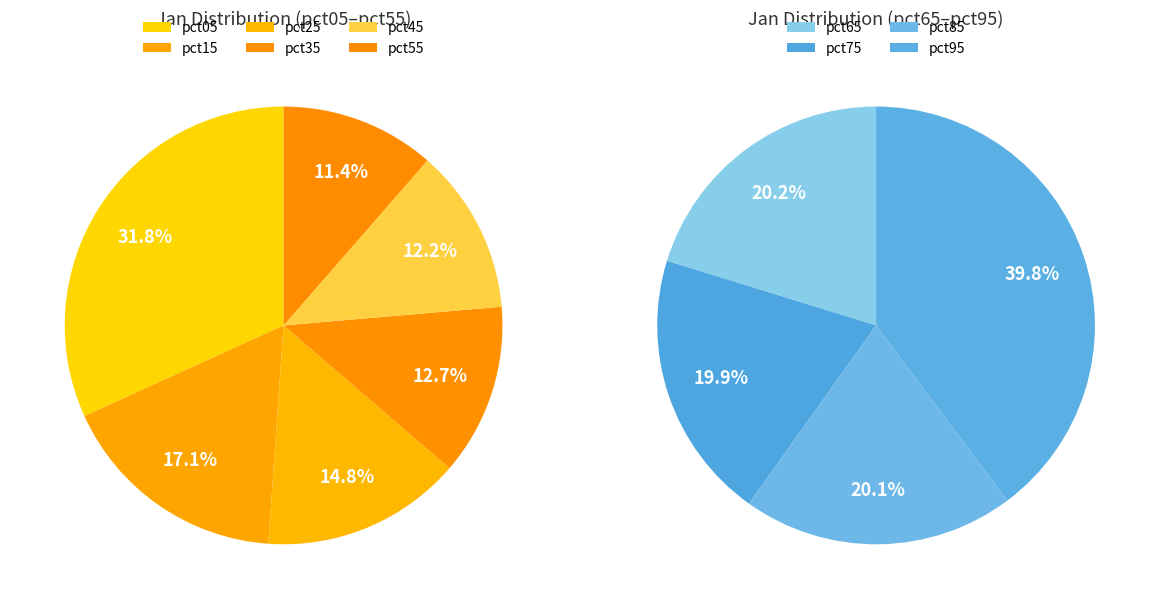

Is there a majority slice in this chart?

No